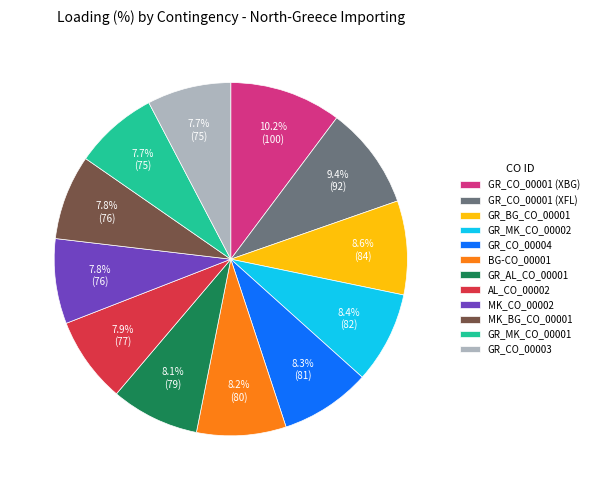

To the nearest percent, what is the combined percentage of BG-CO_00001 and MK_BG_CO_00001?

16%